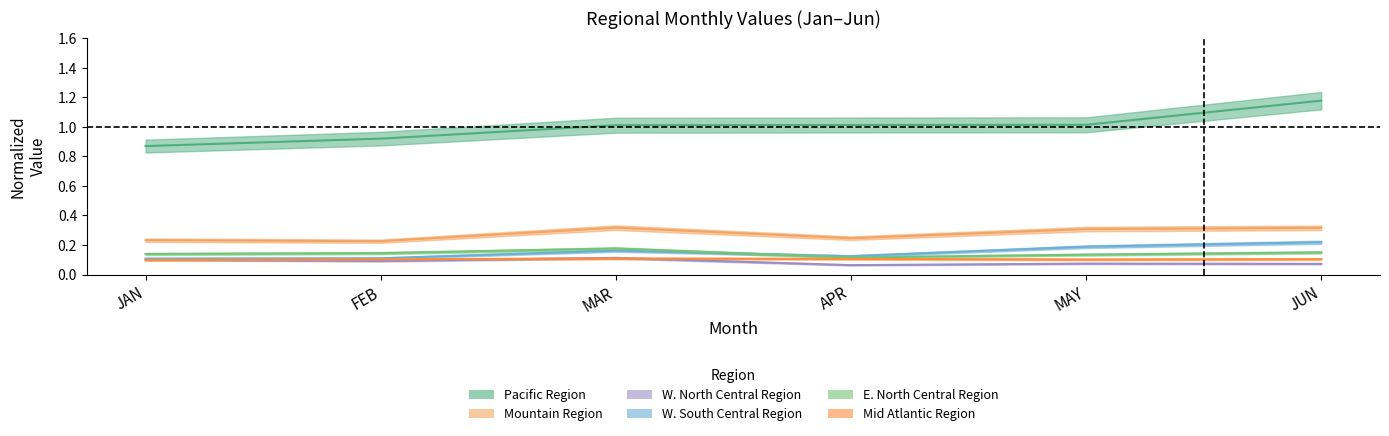

How many lines are shown in the chart?

6